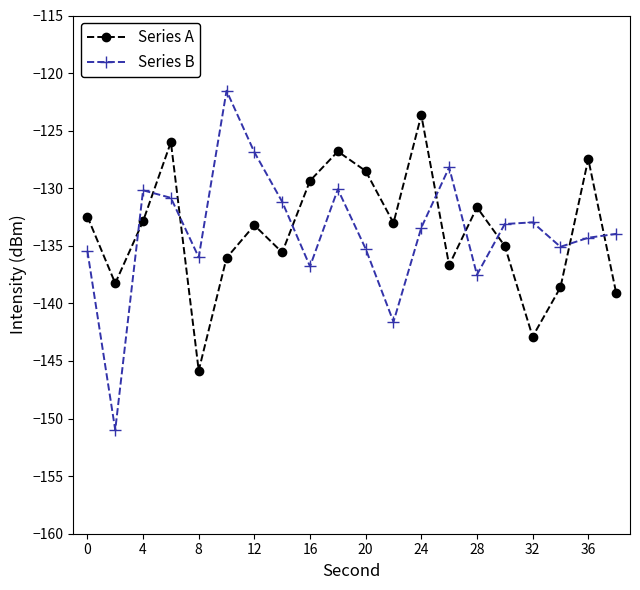

How many interior local valleys does the Series B series have?

6